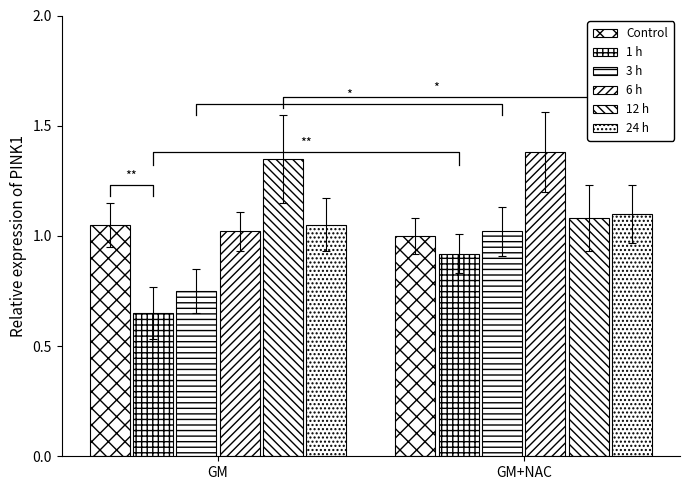

What is the difference between the maximum and minimum values in the 24 h series?

0.1